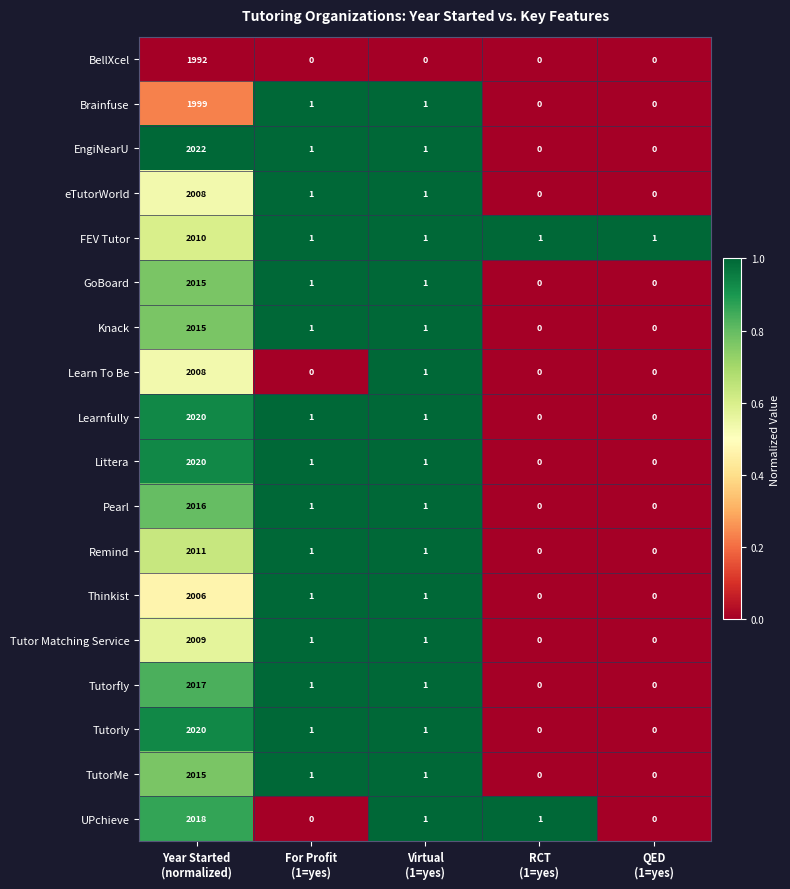

At how many categories does at least one series exceed 0?

5